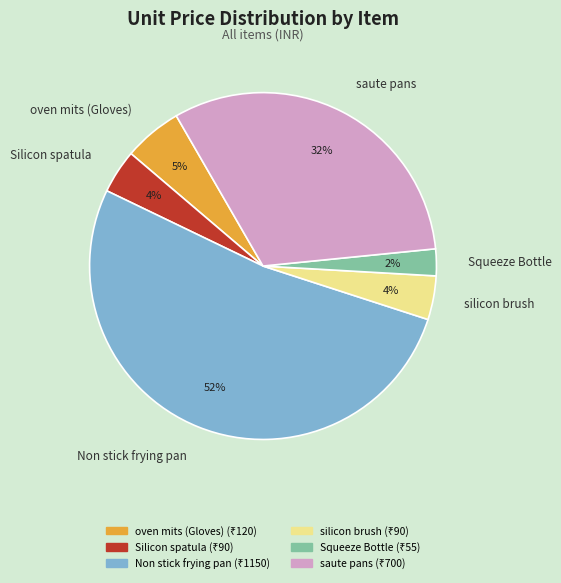

To the nearest percent, what is the difference between the oven mits (Gloves) and Non stick frying pan slice percentages?

47%